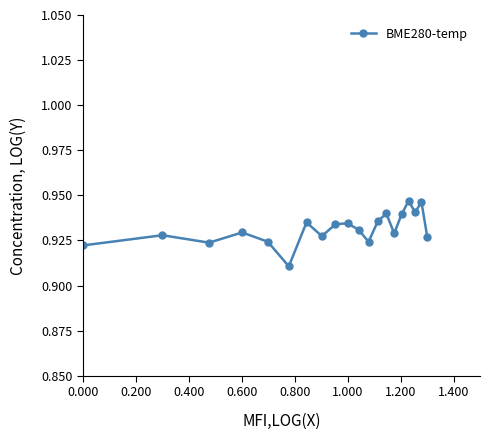

How many values are between 0 and 1?

20